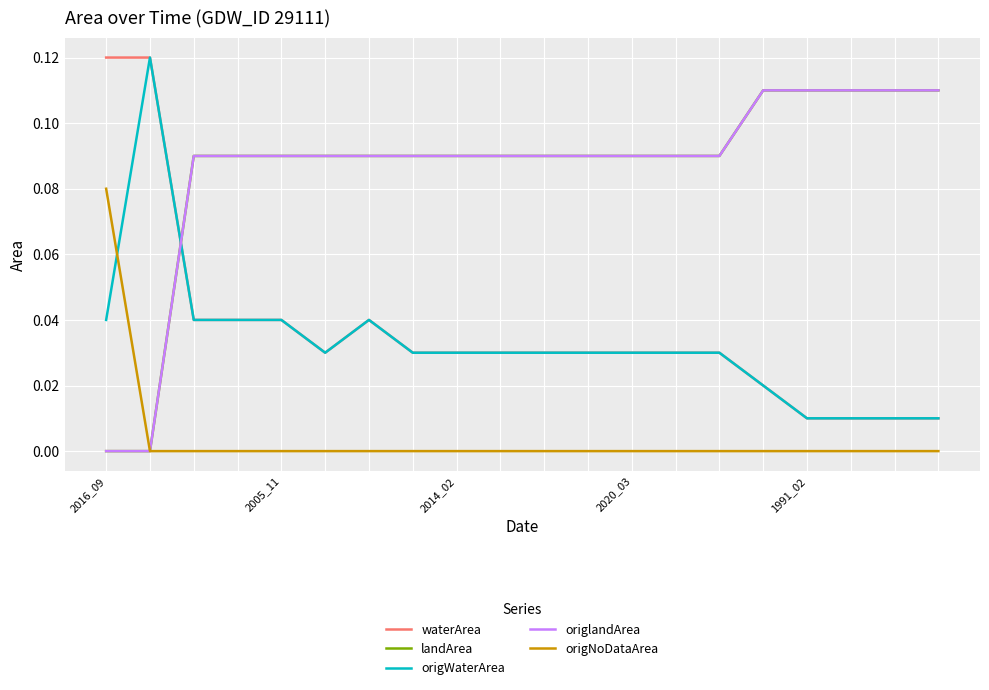

Is this an area chart (filled region under the line)?

No